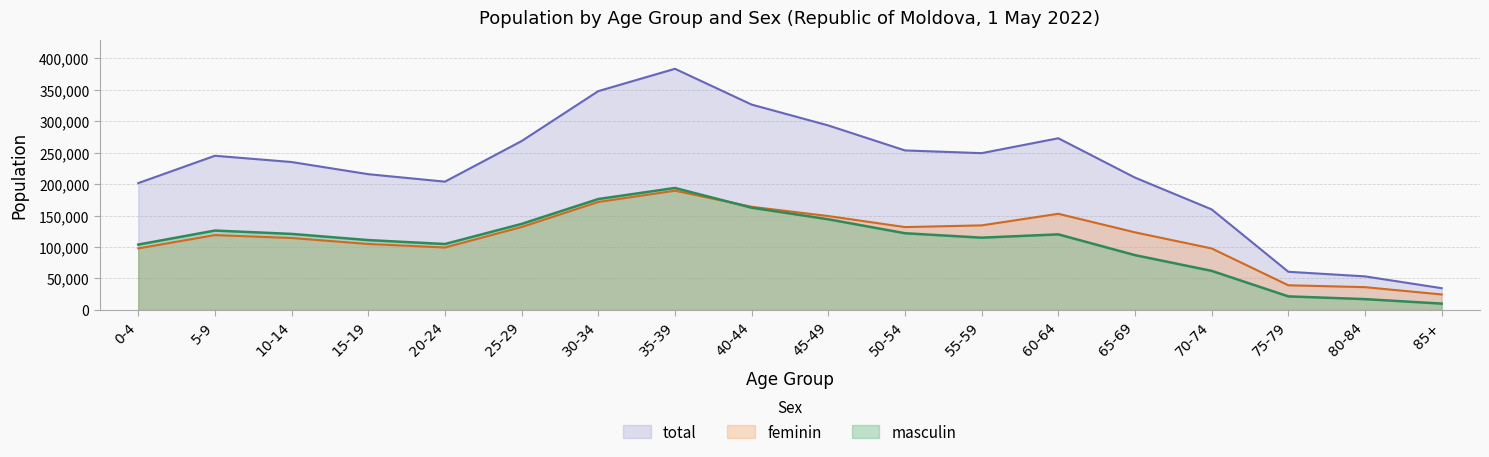

Rank the series by their maximum value, from highest to lowest.

total, masculin, feminin